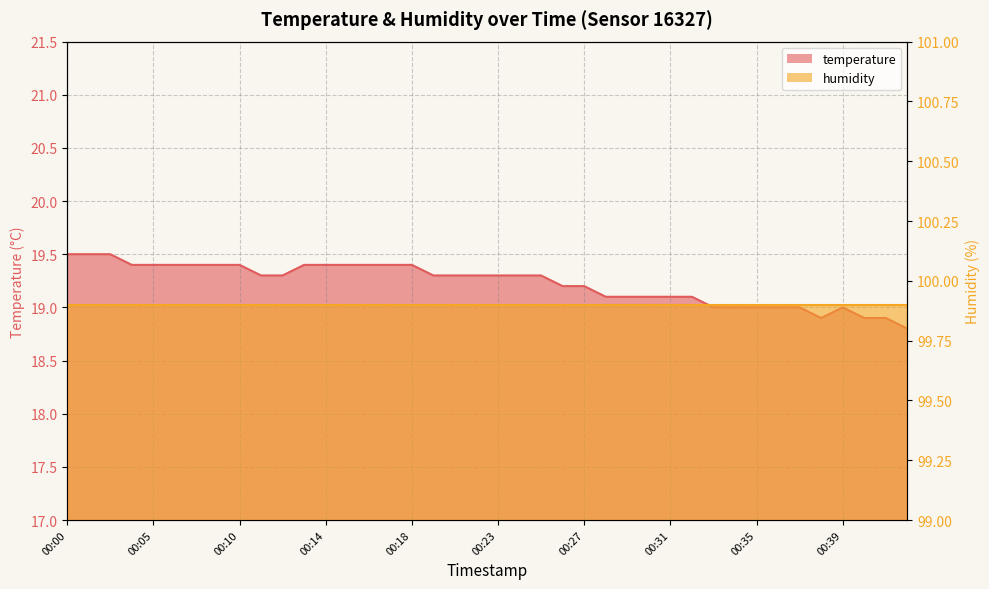

What is the approximate value at 00:43?

18.8